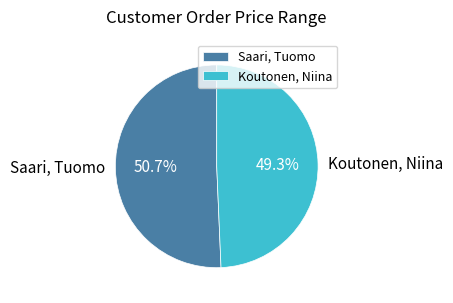

The Koutonen, Niina slice represents 55% of the pie. True or false?

False